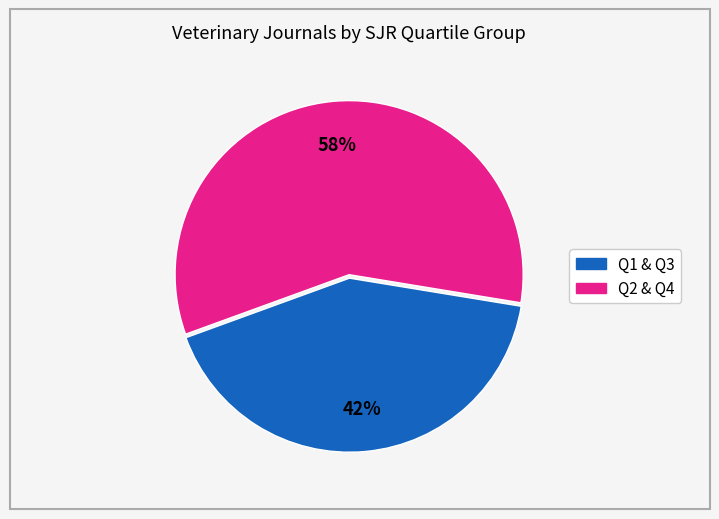

Is there a majority slice in this chart?

Yes